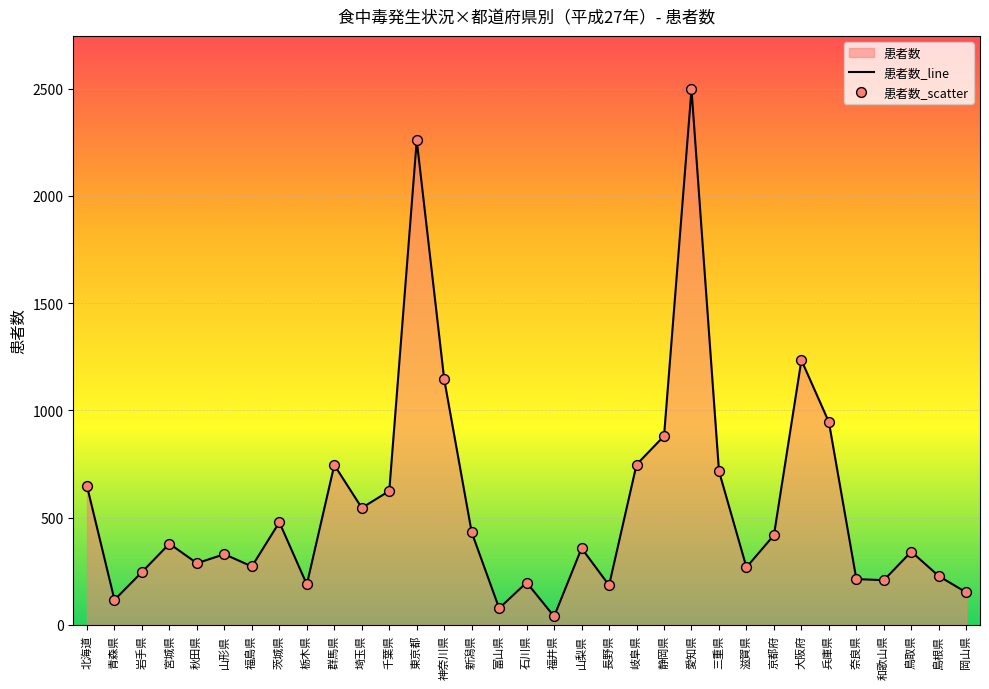

Which series has the largest total across all categories?

患者数_line